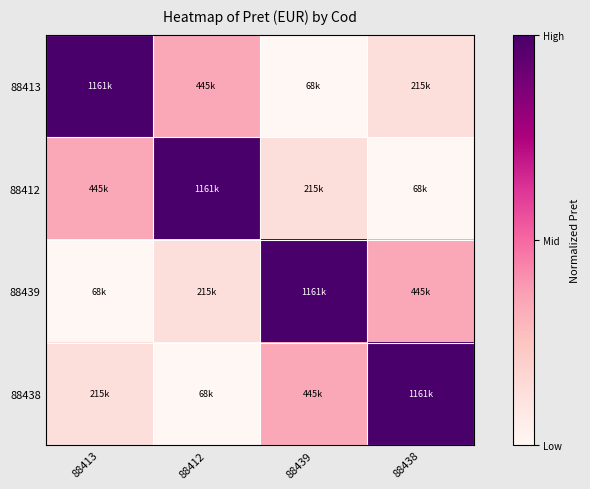

Reading left to right, what are all the values shown in this chart?

88413: 88413=1.0	88412=0.3	88439=0.0	88438=0.1
88412: 88413=0.3	88412=1.0	88439=0.1	88438=0.0
88439: 88413=0.0	88412=0.1	88439=1.0	88438=0.3
88438: 88413=0.1	88412=0.0	88439=0.3	88438=1.0